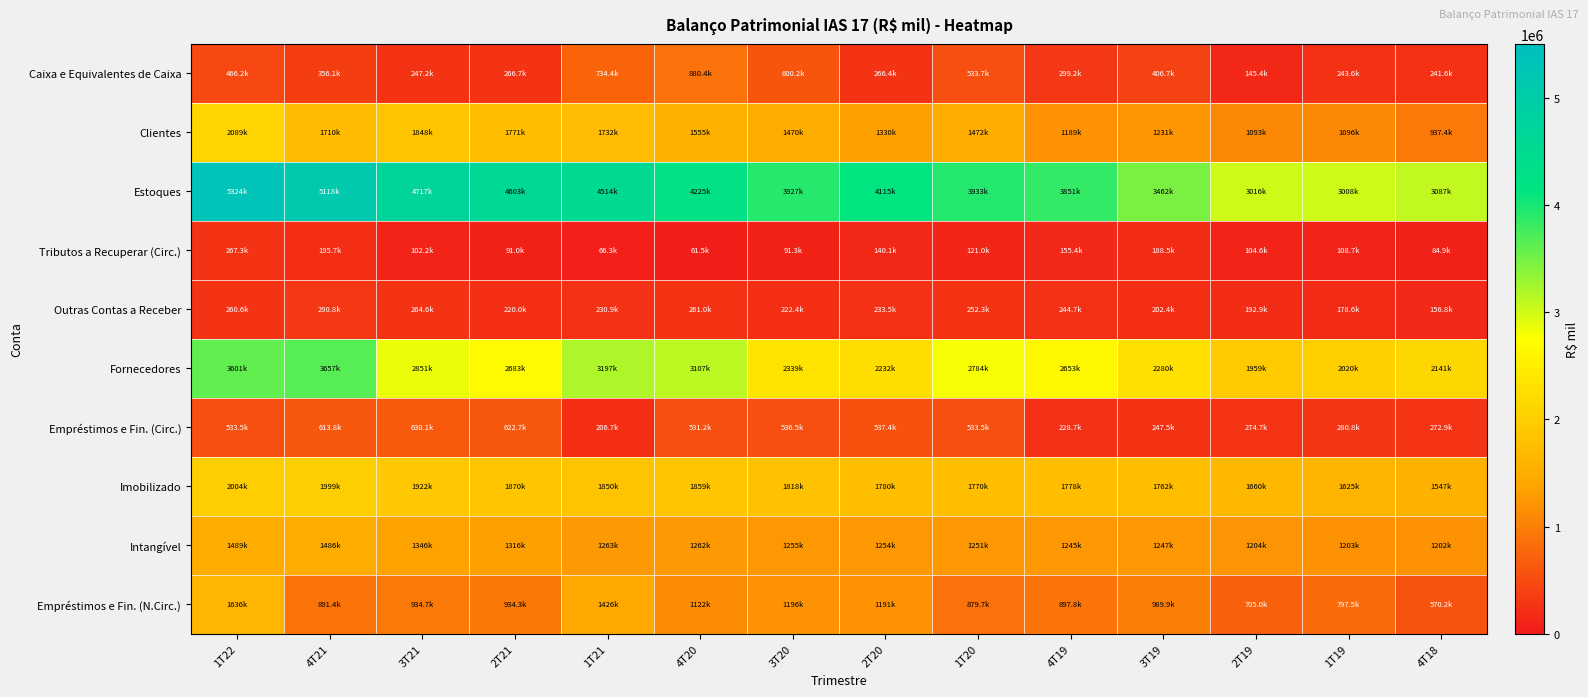

How many distinct data groups are displayed?

10